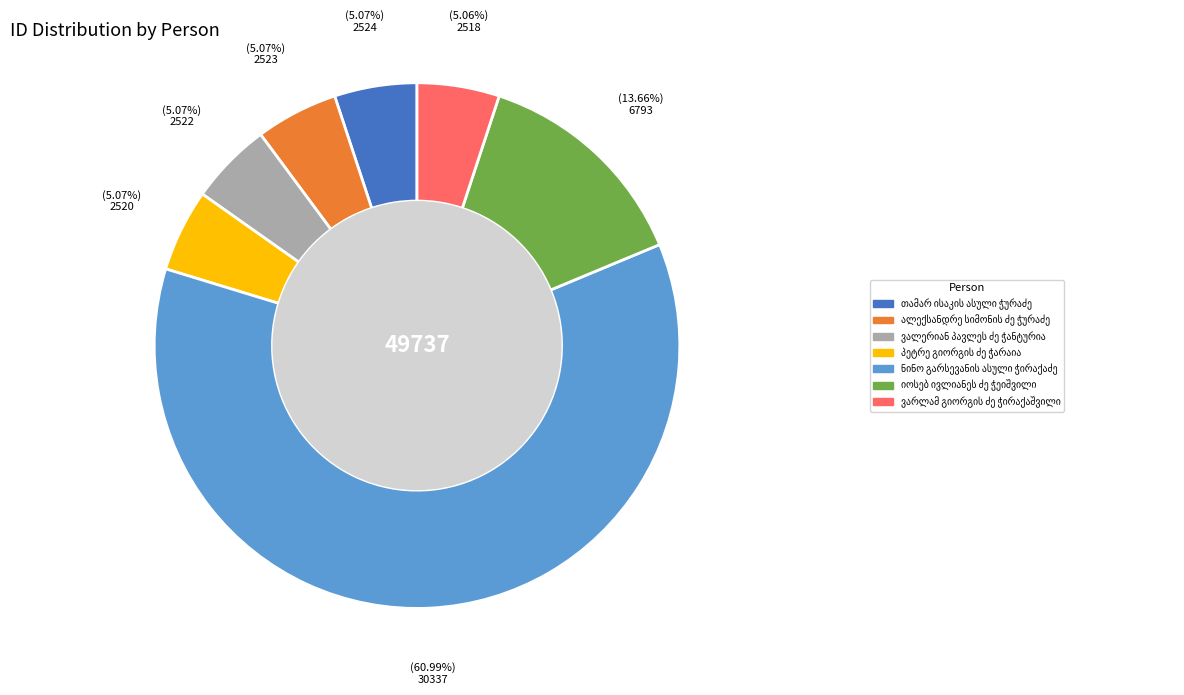

How many segments does this pie chart have?

7